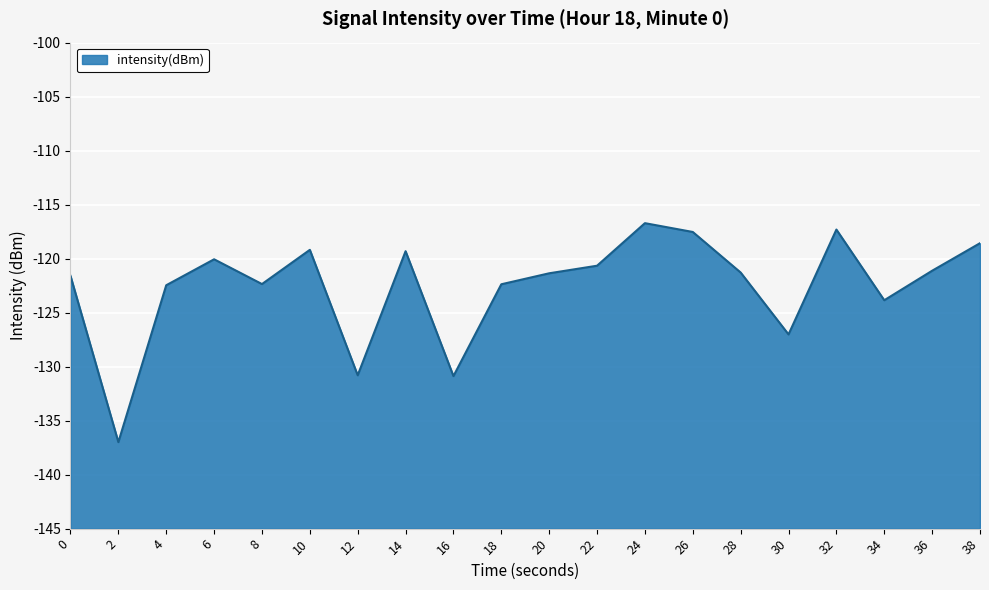

What is the difference between the values at 38 and 18?

3.8